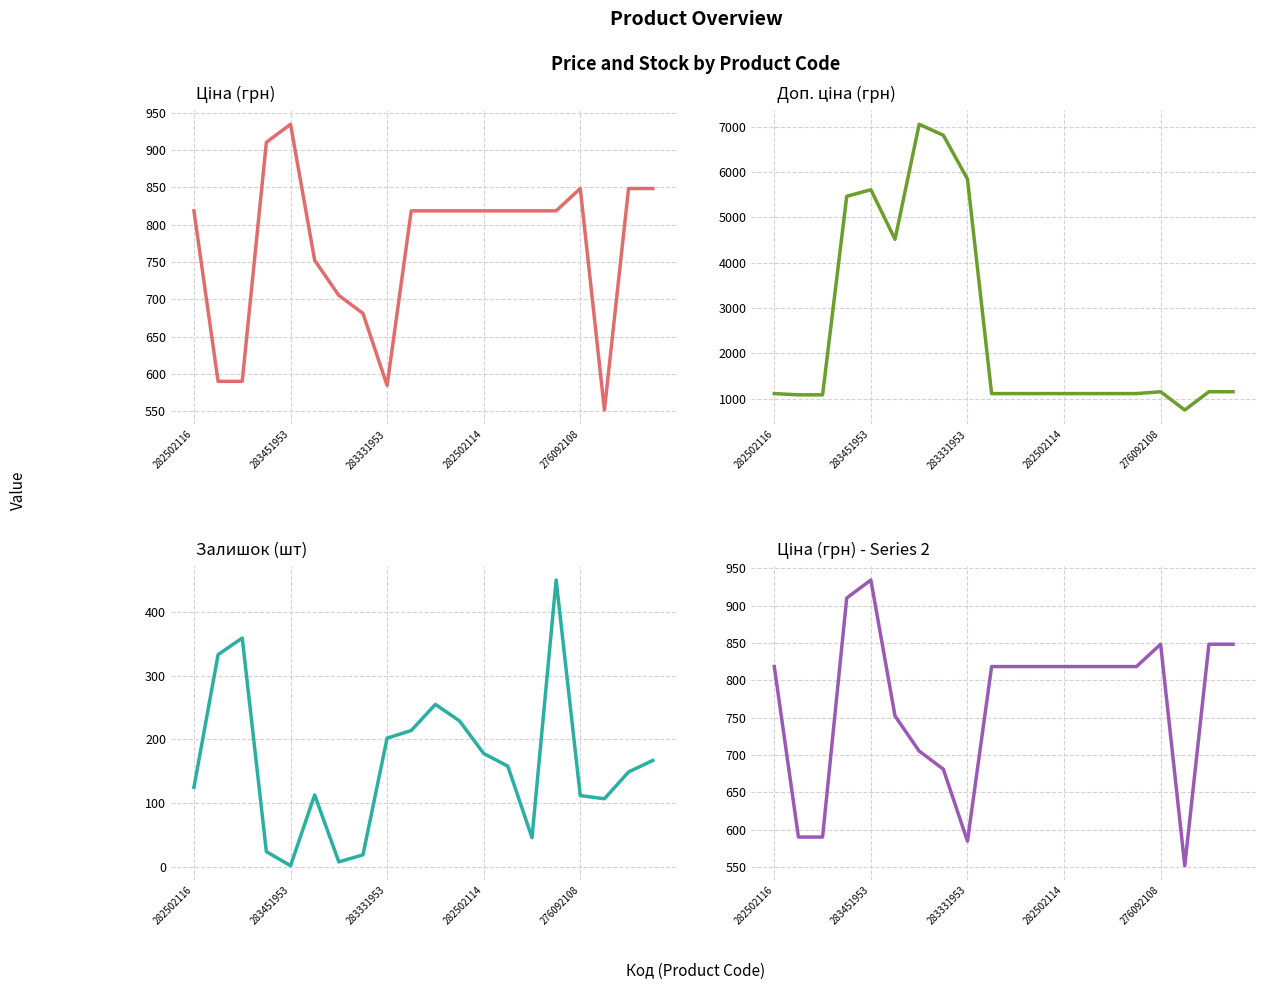

What value does the Залишок series have at 17?

107.0